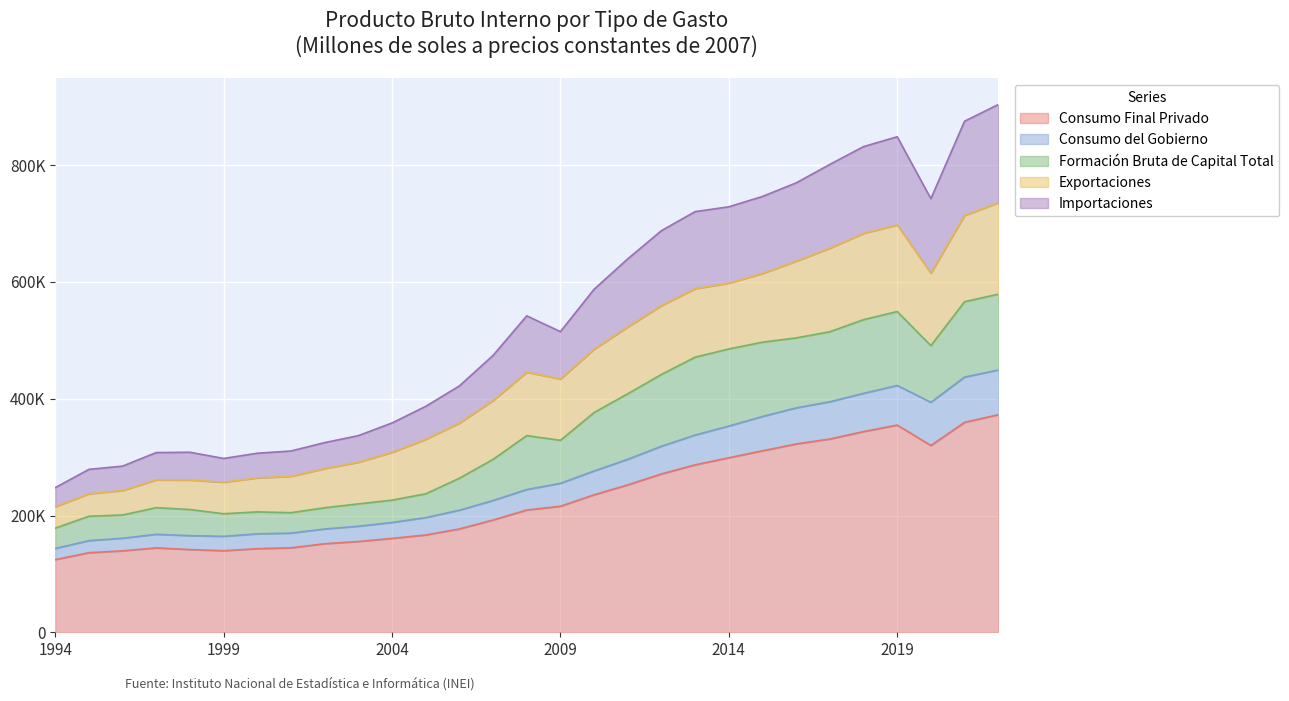

What is the value of the Importaciones point at the 6th from the left?

297763